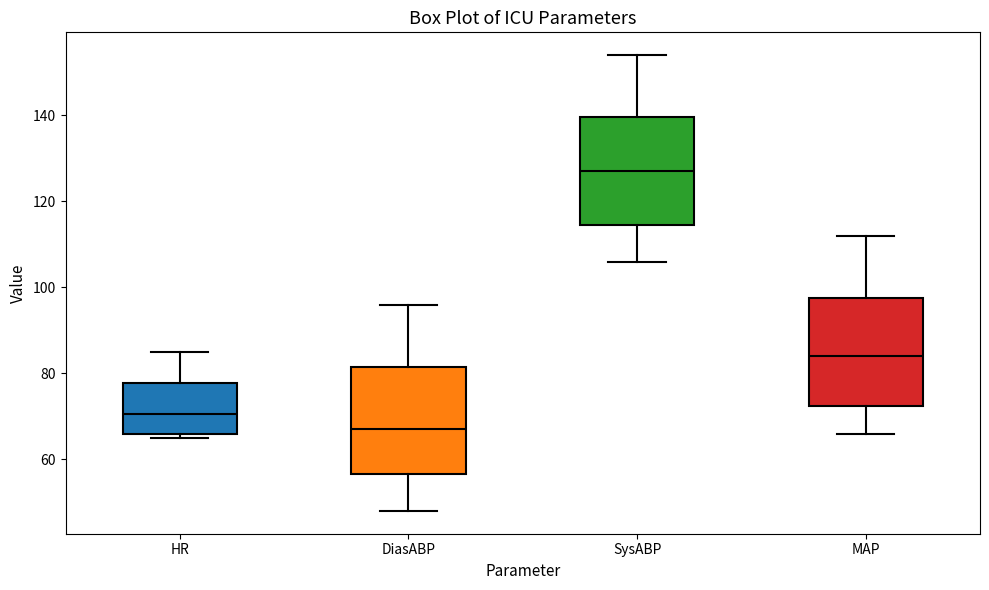

Reading left to right, read every box against the y-axis: the position of its median line, the range the box covers, and the ends of its whiskers. The values are not printed on the chart, so give them approximately, as read against the axis.

HR: median 70, box 66 to 78, whiskers 66 (just below the box's lower edge) to 86
DiasABP: median 68, box 56 to 82, whiskers 48 to 96
SysABP: median 128, box 114 to 140, whiskers 106 to 154
MAP: median 84, box 72 to 98, whiskers 66 to 112